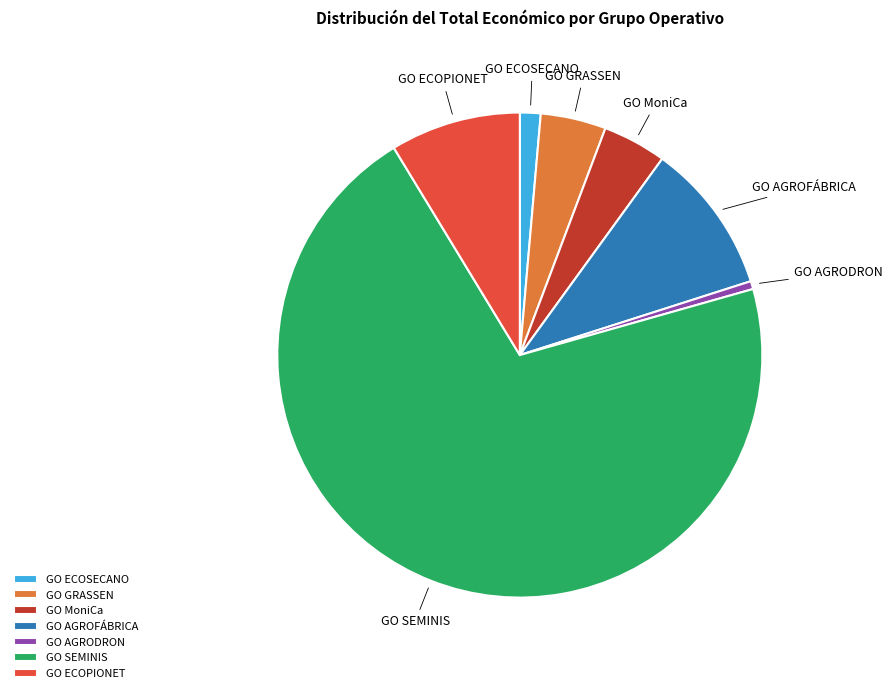

What is the ratio of the value at GO ECOSECANO to the value at GO AGROFÁBRICA?

0.1